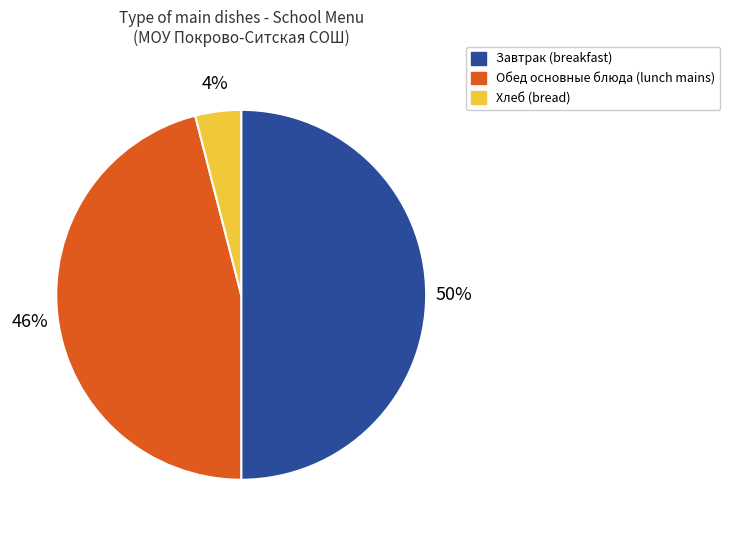

To the nearest percent, what is the difference between the largest and smallest slice percentages?

46%